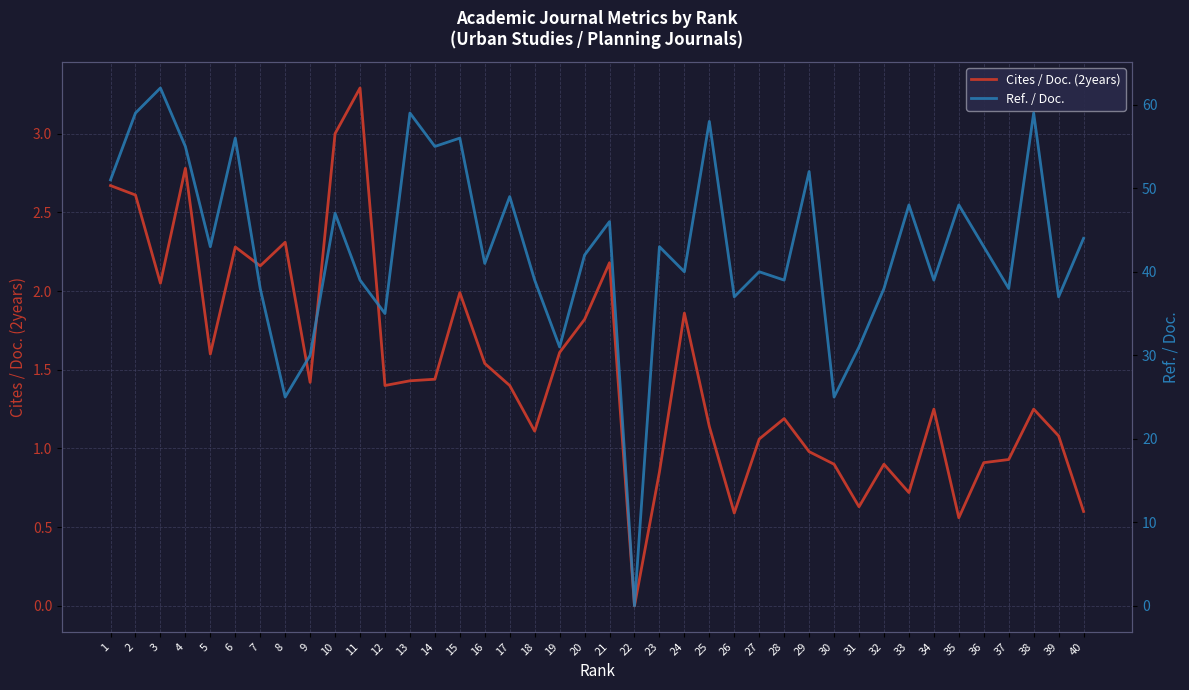

True or false: Cites / Doc. (2years) and Ref. / Doc. intersect in this chart.

False